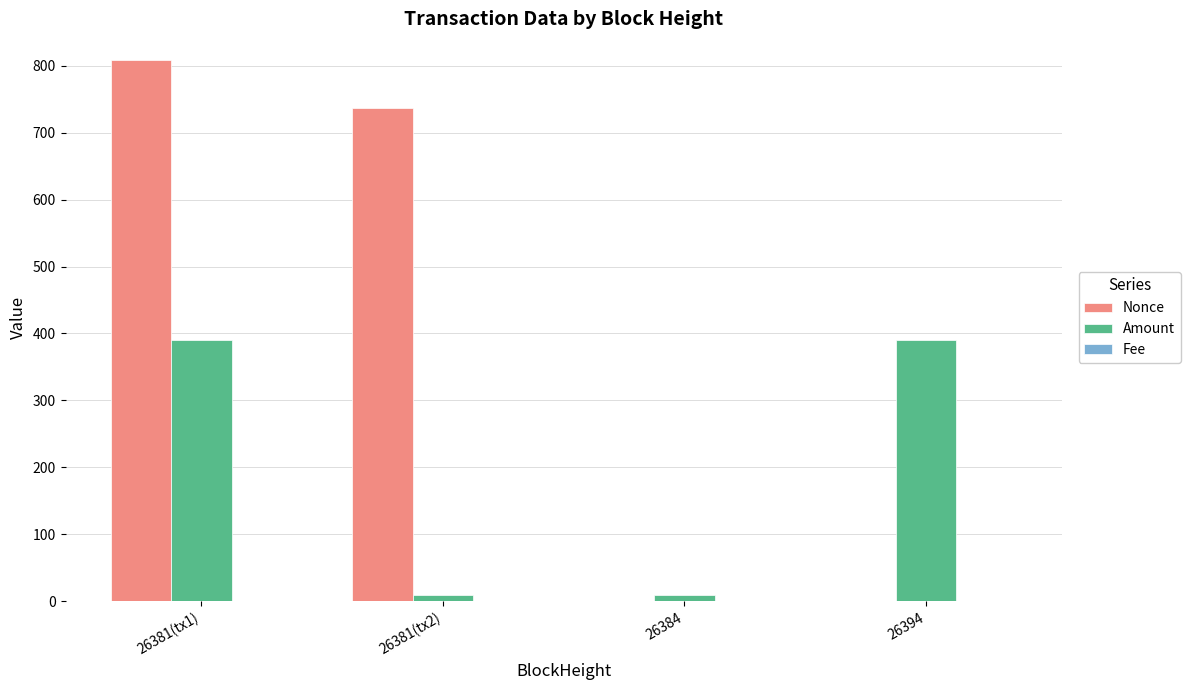

What is the total value across all series at 26394?

391.0